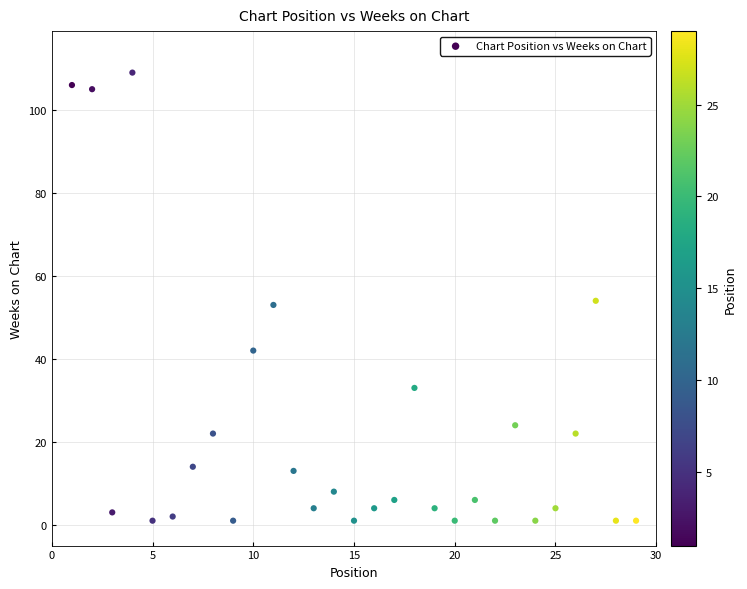

What is the range of X values (max minus min)?

28